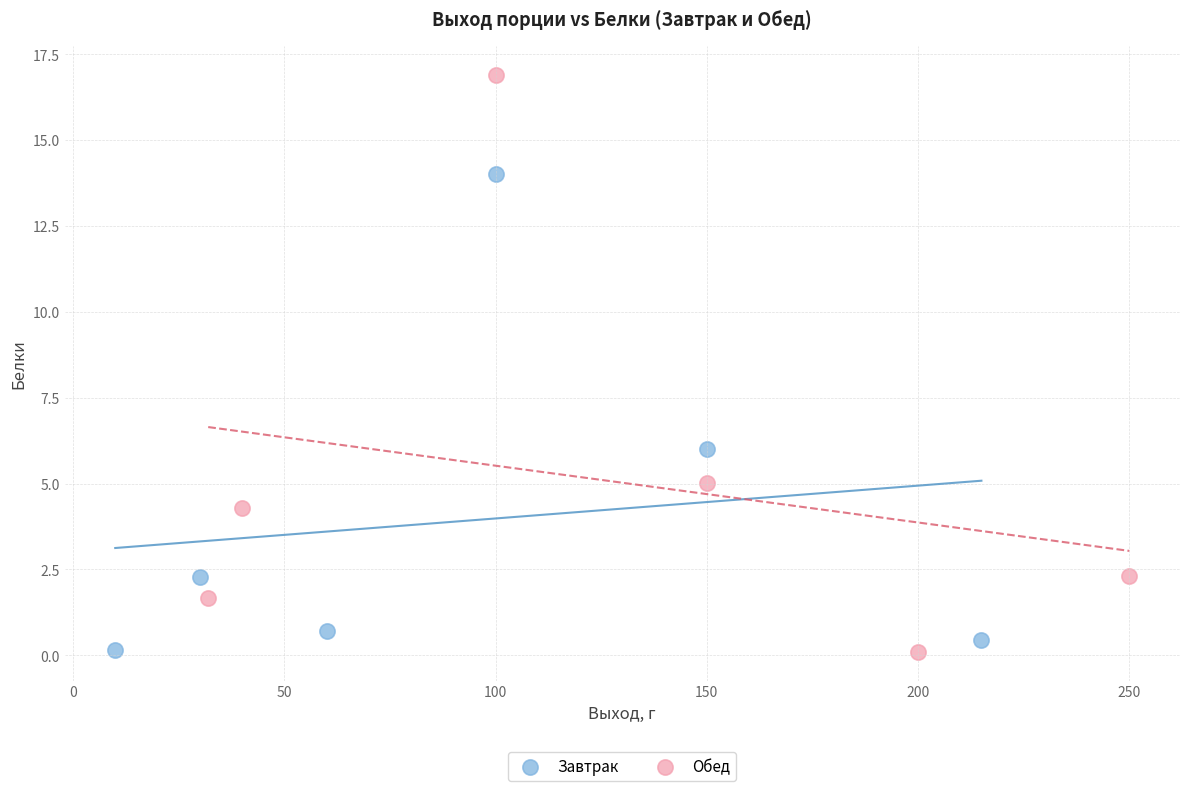

What are all the series names shown in the legend?

Завтрак, Обед